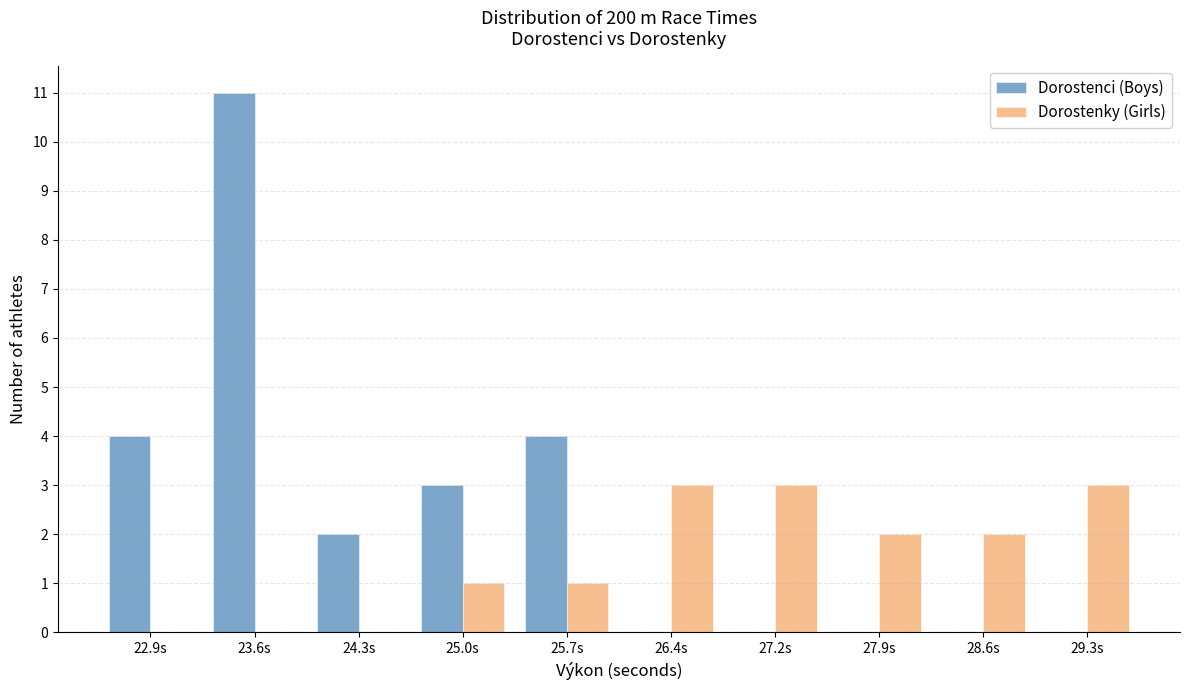

What is the height of the Dorostenky (Girls) bar covering 28.9 to 29.7 on the x-axis? Neither the bar edges nor the heights are printed on the chart, so give them approximately, as read against the axes.

3